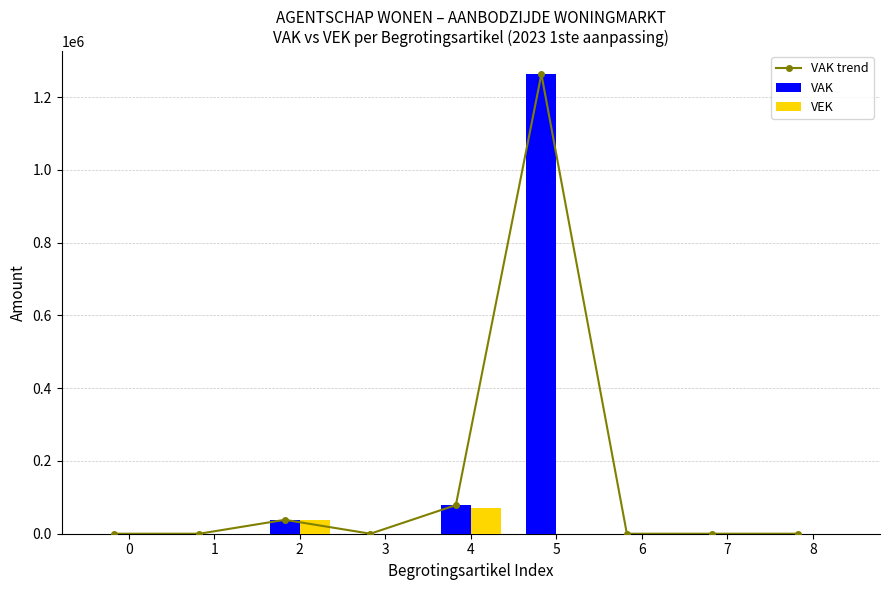

Does the chart contain stacked bars?

No